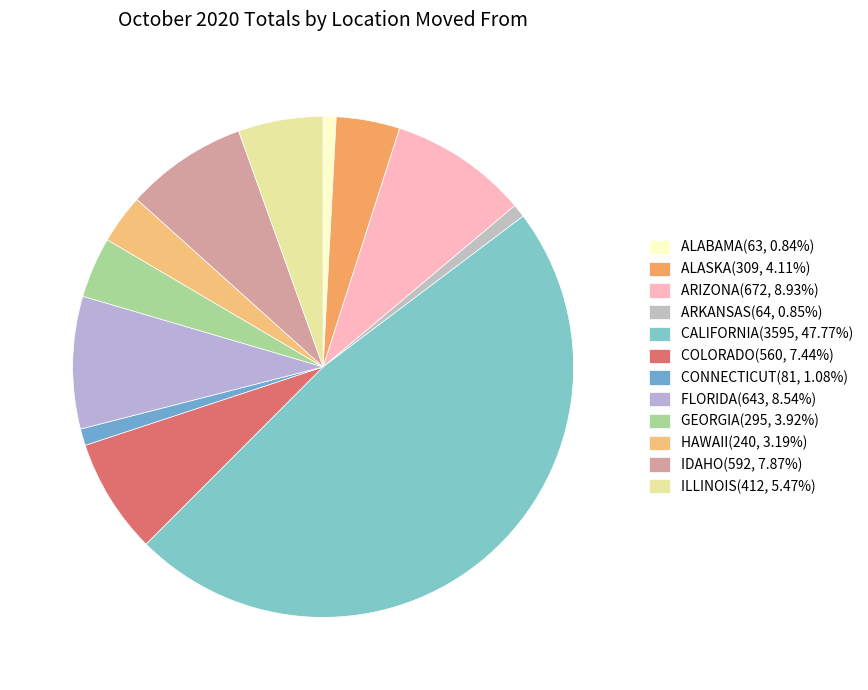

Which slice is the smallest?

ALABAMA